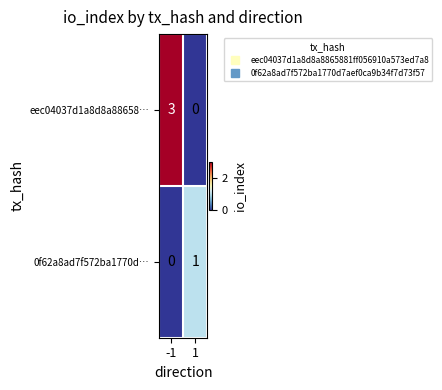

What is the sum of all eec04037d1a8d8a88658… values?

3